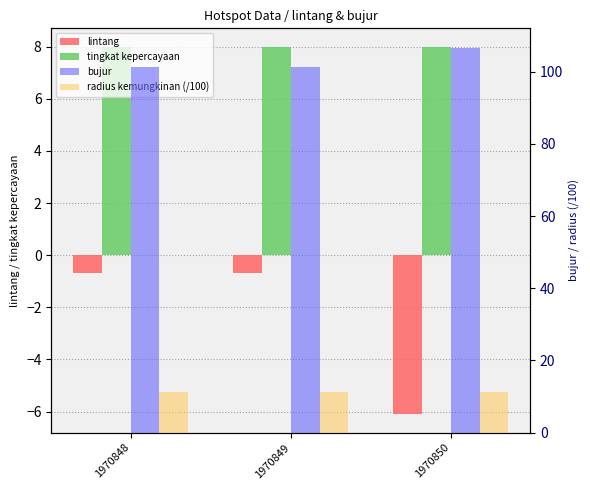

At which label is lintang closest to -3?

1970849